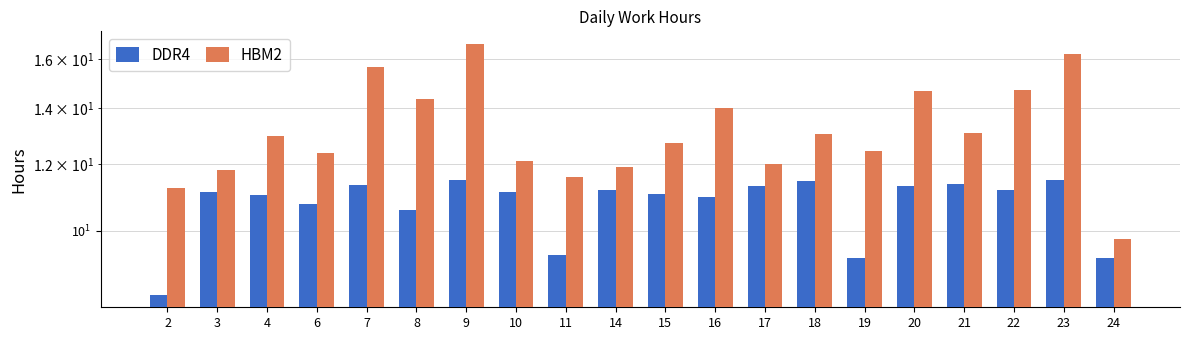

List the series in order of their peak value, lowest first.

DDR4, HBM2